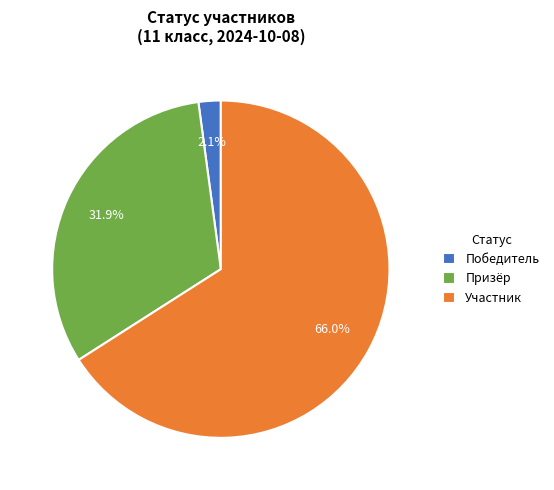

Approximately how many times larger is the value at Призёр compared to Участник?

0.5